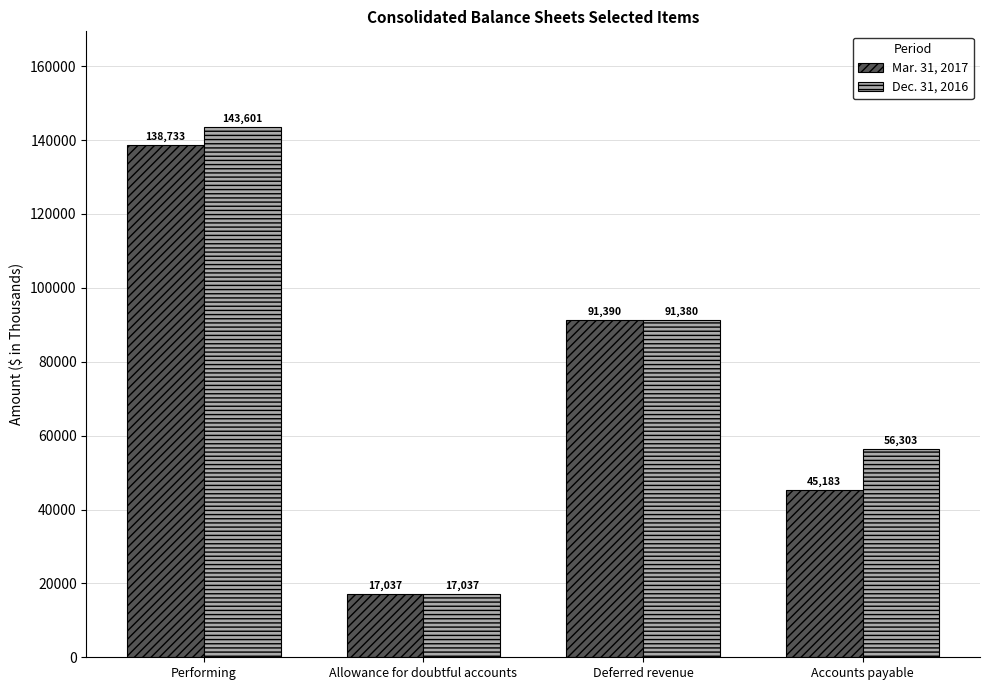

At which category is the sum across all series the highest?

Performing